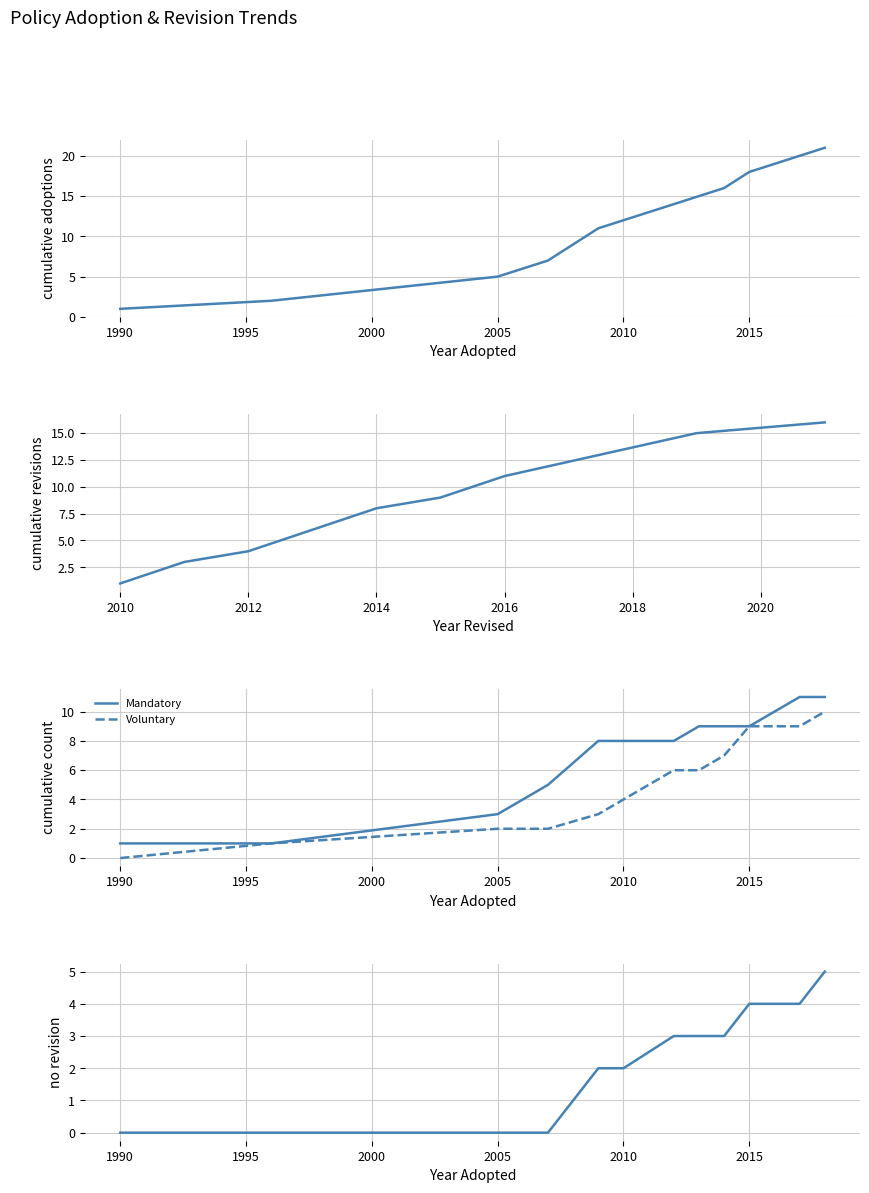

What position from the left is 7?

8